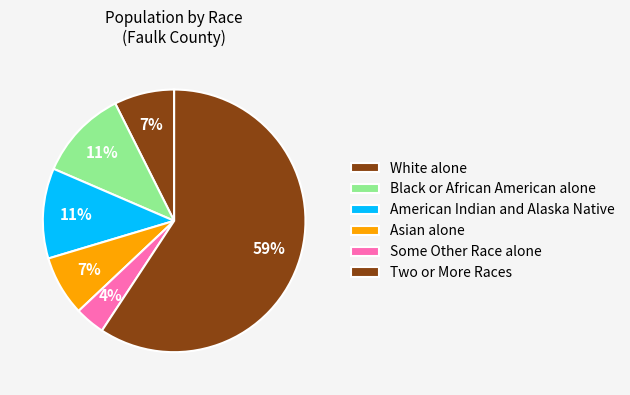

Count the number of slices in the pie.

6